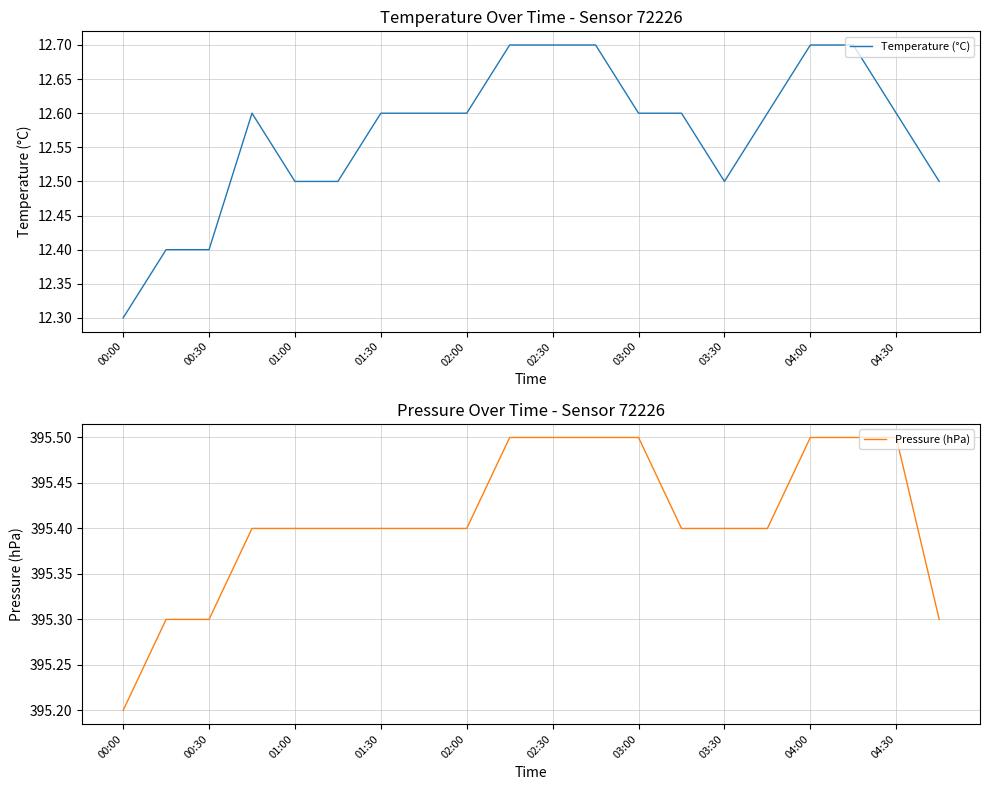

What is the maximum value for Pressure (hPa)?

395.5